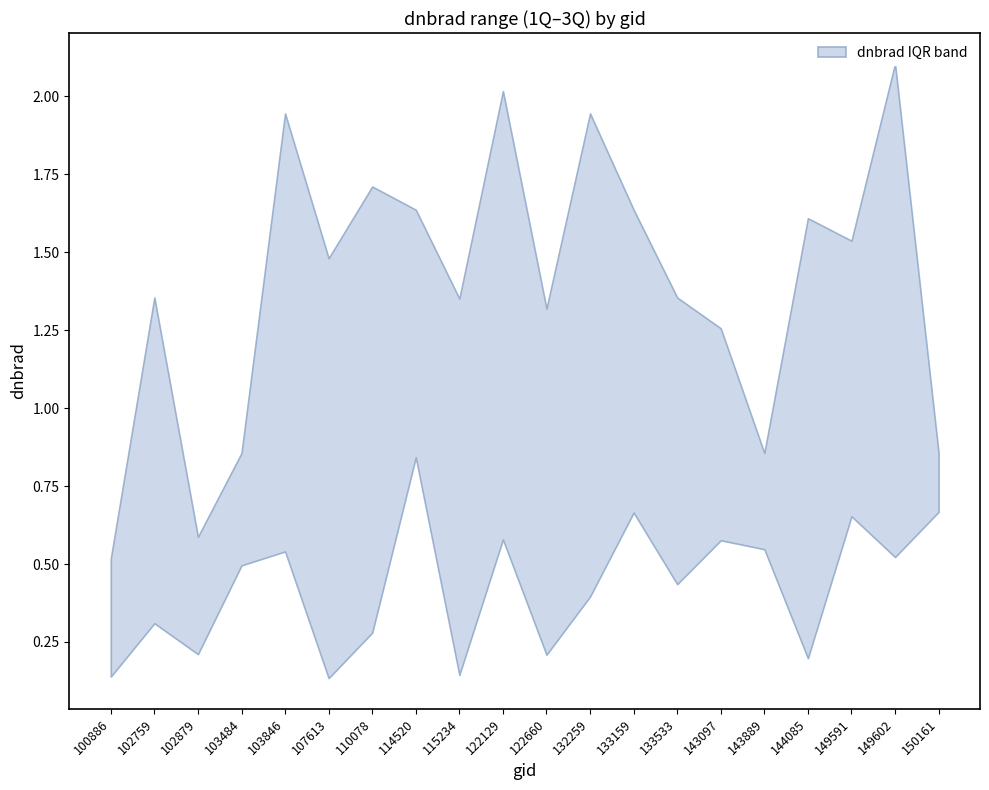

What is the sum of all lower values?

8.5